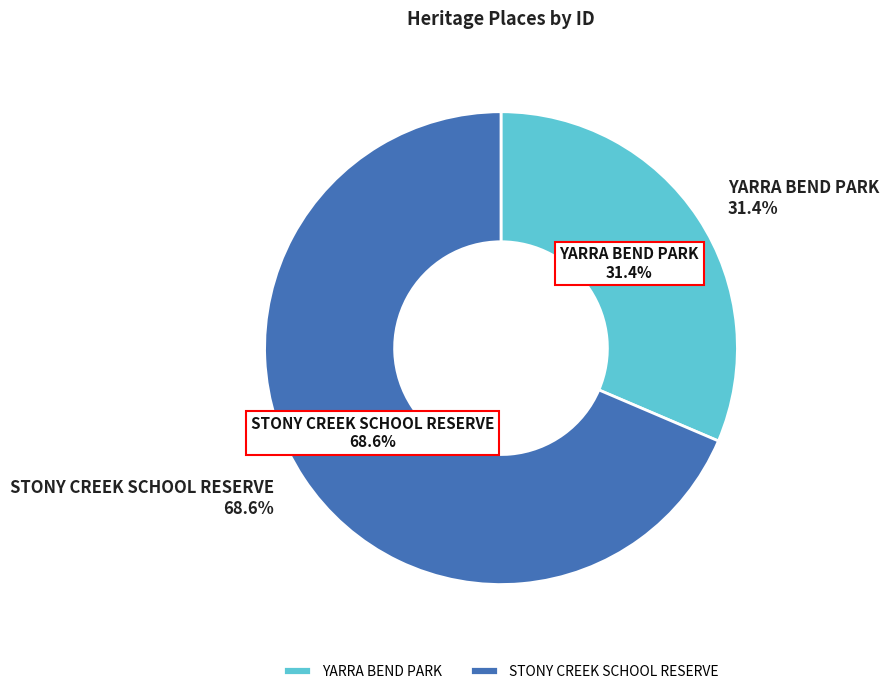

What is the ratio of the value at YARRA BEND PARK to the value at STONY CREEK SCHOOL RESERVE?

0.5